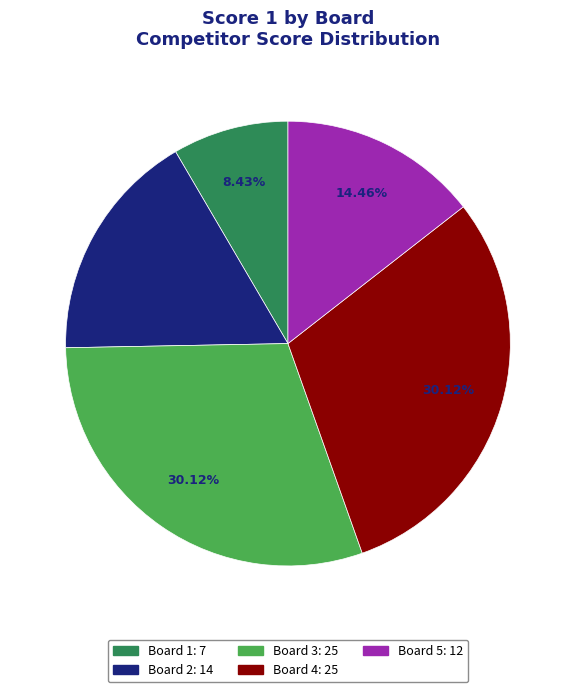

Is there a majority slice in this chart?

No